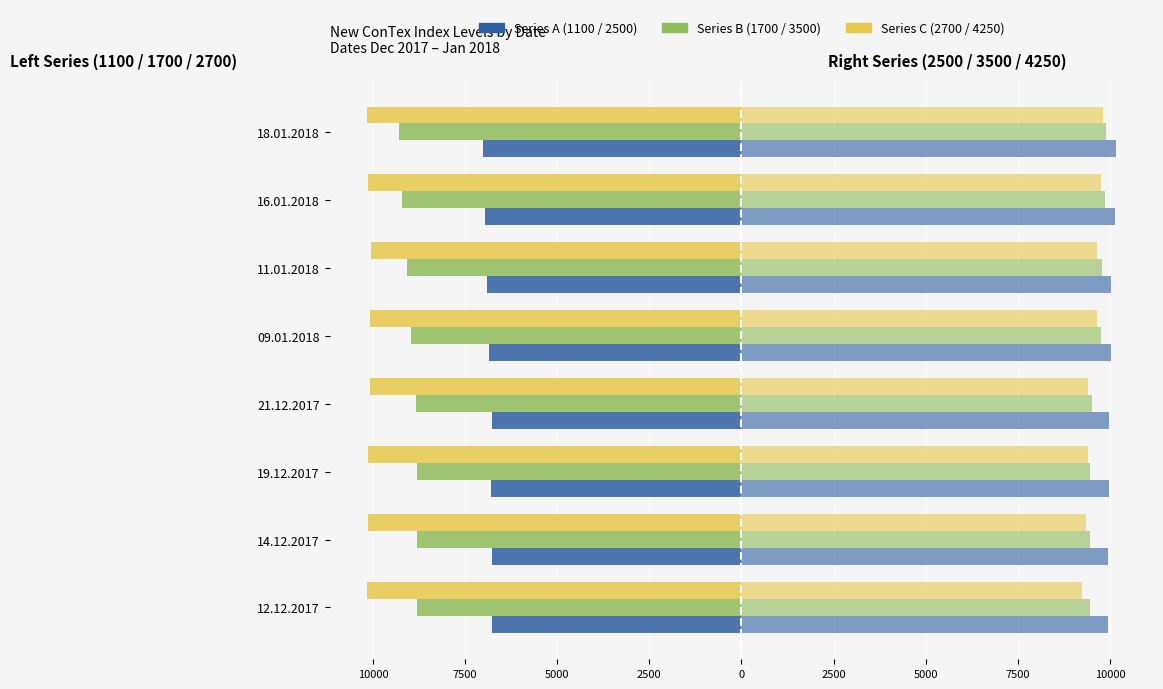

True or false: Right 3500 has a value of 308.7 at 10000.

False